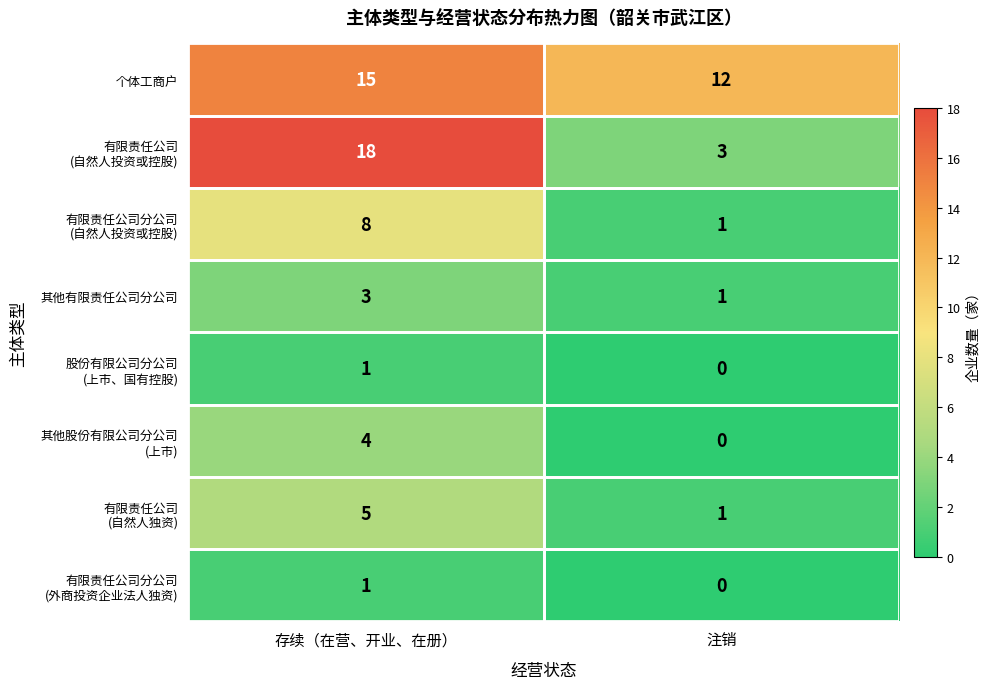

What is the maximum value shown in the chart?

18